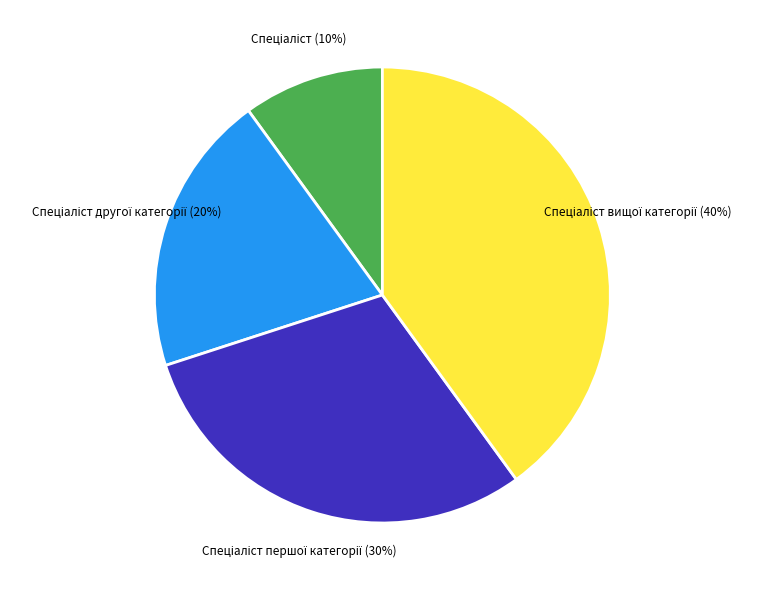

Is there a majority slice in this chart?

No